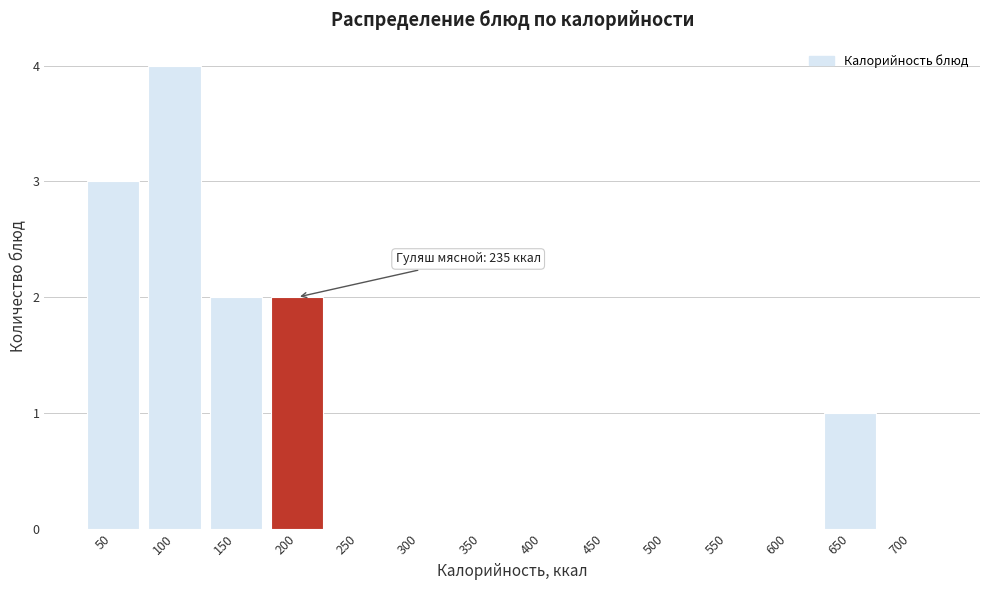

Reading left to right, extract all data points from this chart.

50=3	100=4	150=2	200=2	250=0	300=0	350=0	400=0	450=0	500=0	550=0	600=0	650=1	700=0